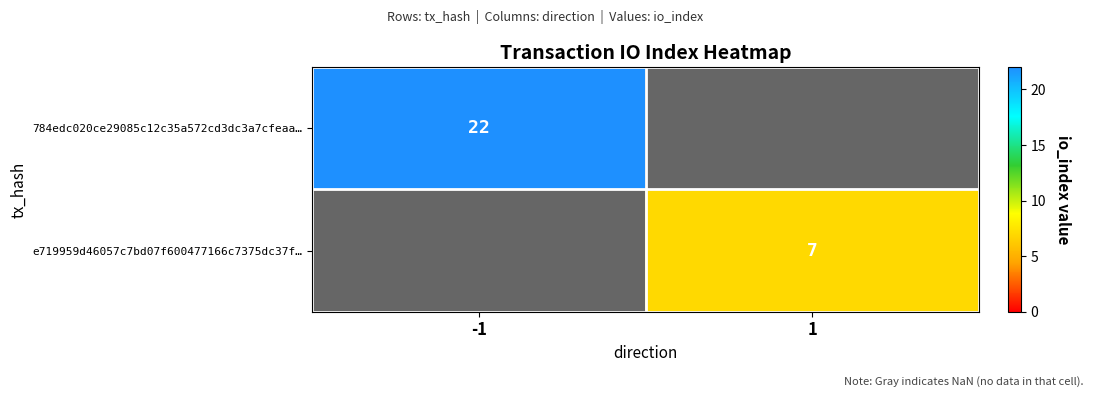

Which category has the lowest value across all series?

1